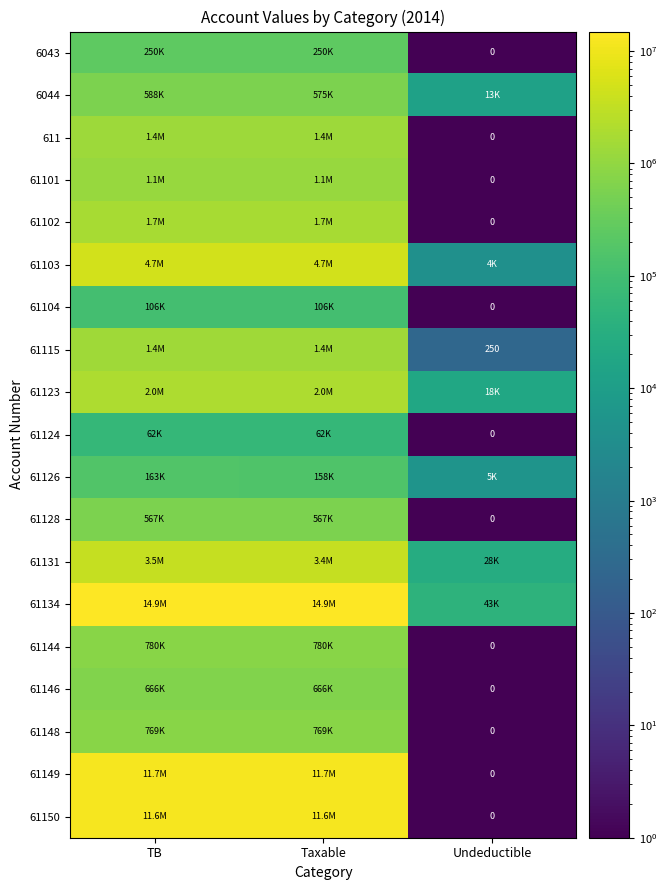

Is the value of 61123 at Taxable greater than the value of 61146 at TB?

Yes